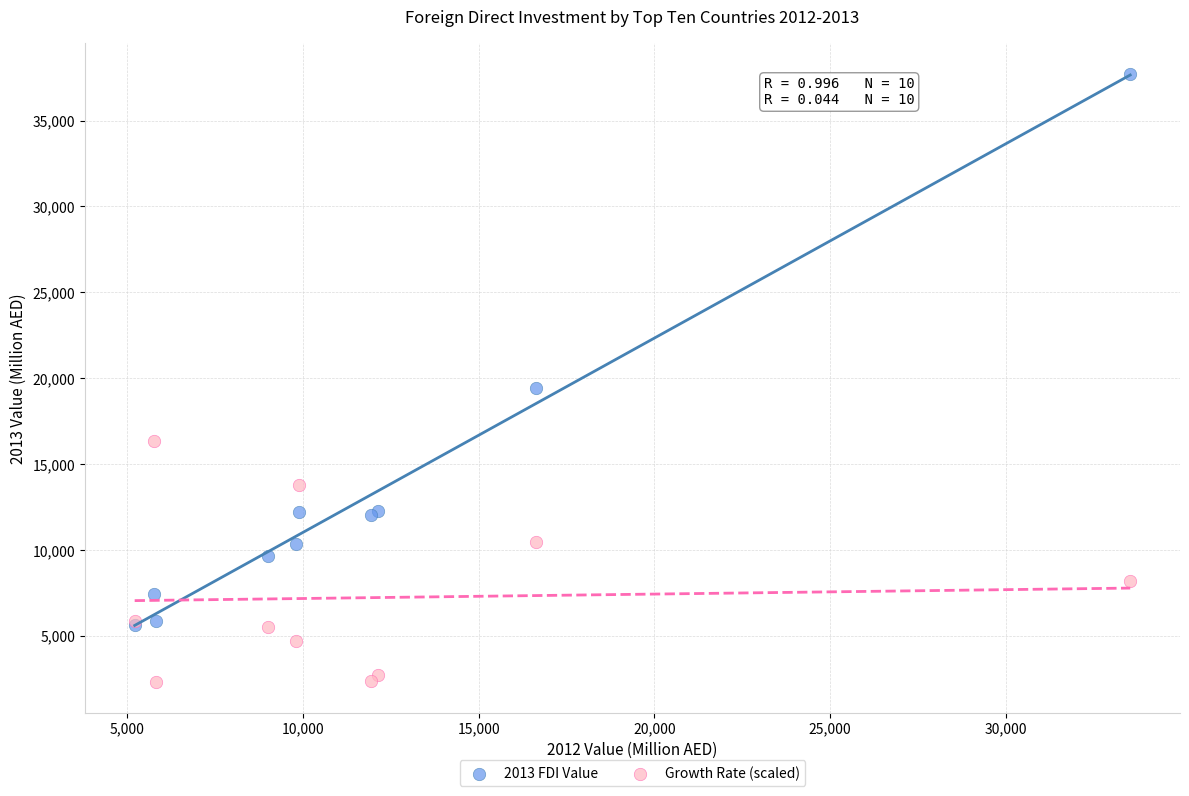

Across all series, what Y value is closest to 20011?

19455.8